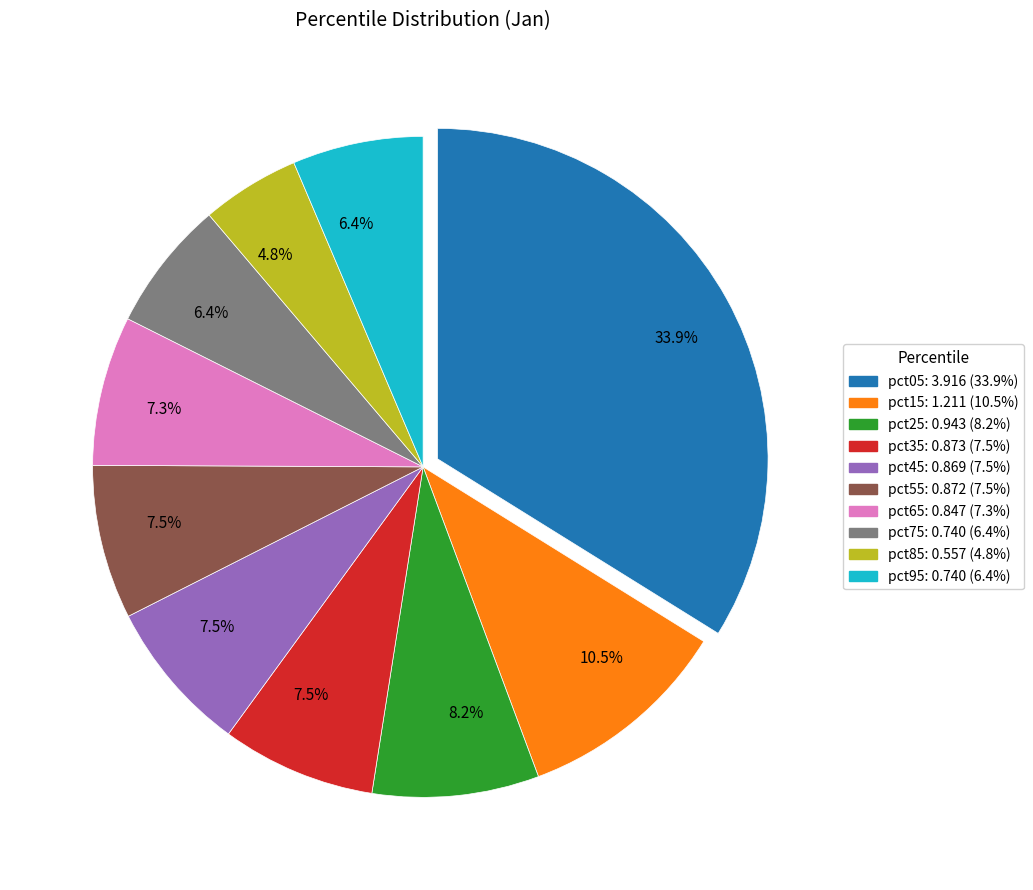

To the nearest percent, what is the difference between the pct55 and pct25 slice percentages?

1%